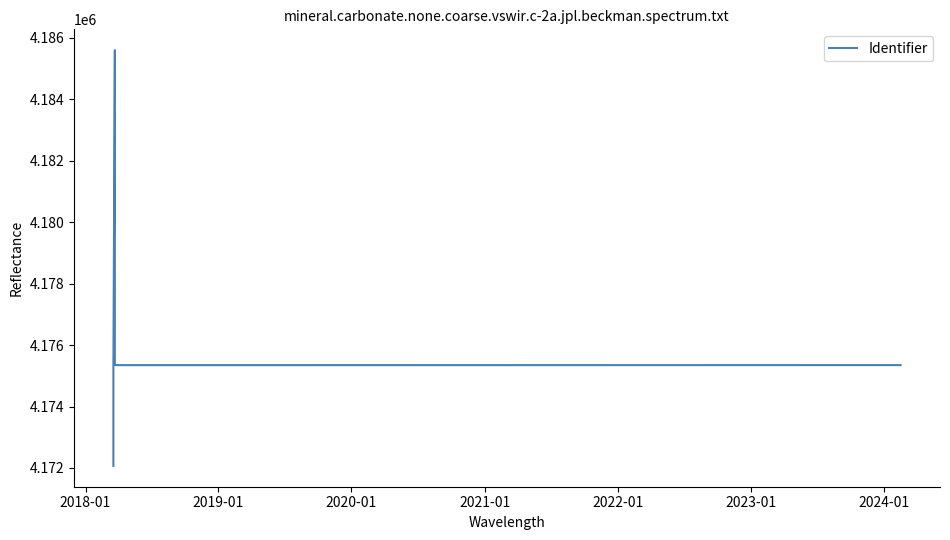

What is the difference between the second highest and second lowest values?

10174